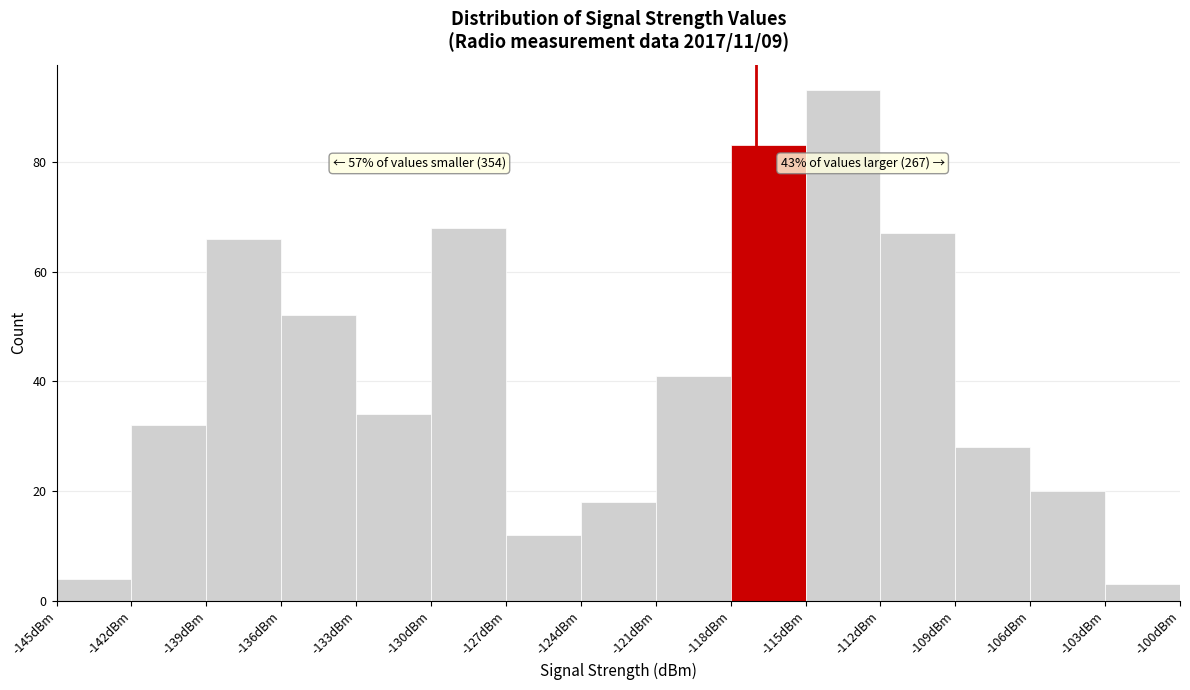

Which range on the x-axis has the tallest bar?

-115 to -112